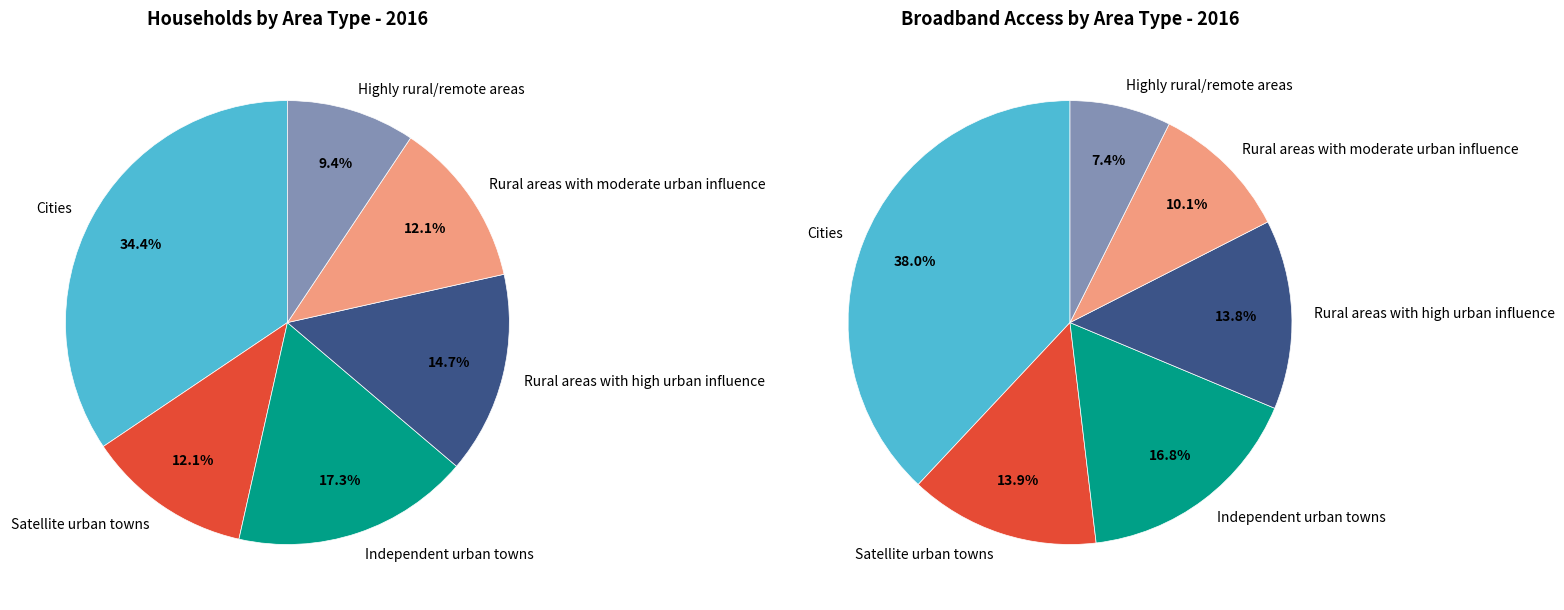

Count the number of slices in the pie.

6